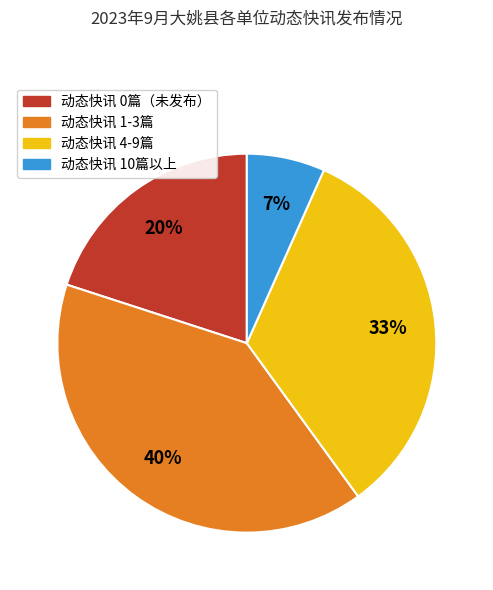

To the nearest percent, what is the difference between the largest and smallest slice percentages?

33%